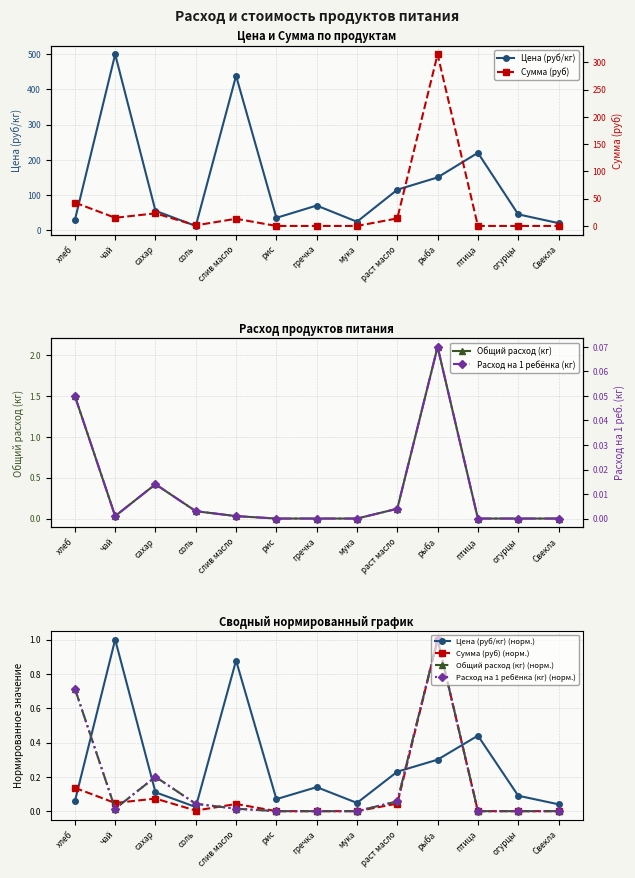

How many lines are shown in the chart?

4